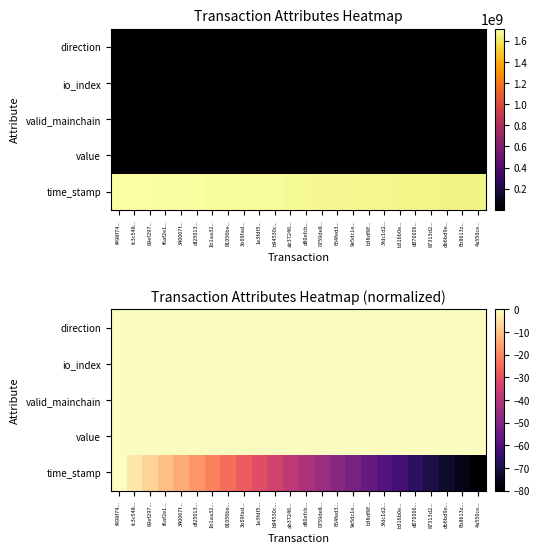

Which has a higher value, 1e3fdf5... or 9e5dc1e...?

1e3fdf5...